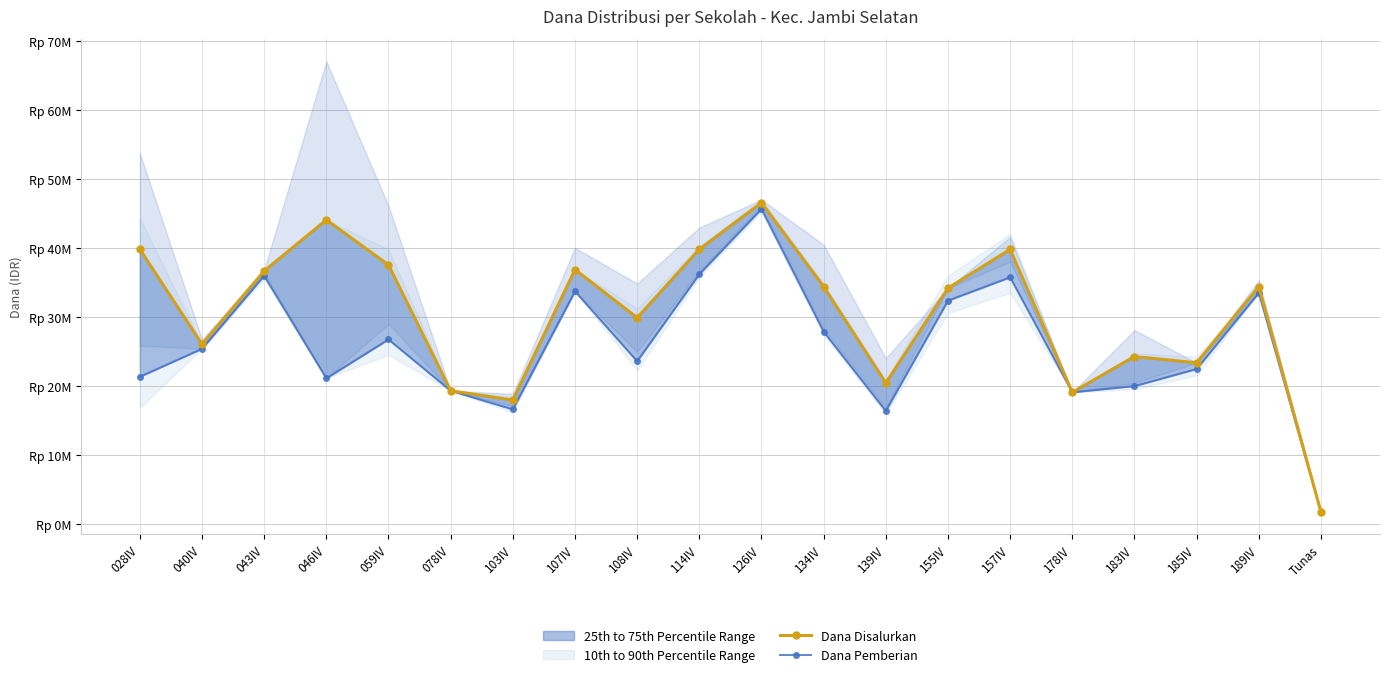

Count the number of categories in the chart.

20